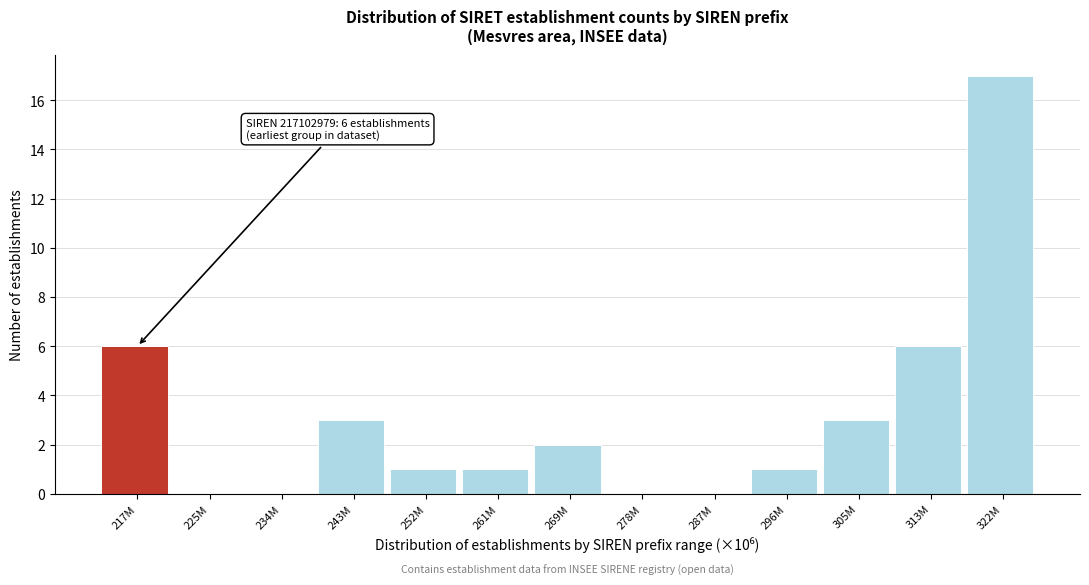

Reading left to right, extract all data points from this chart.

217M=6	225M=0	234M=0	243M=3	252M=1	261M=1	269M=2	278M=0	287M=0	296M=1	305M=3	313M=6	322M=17